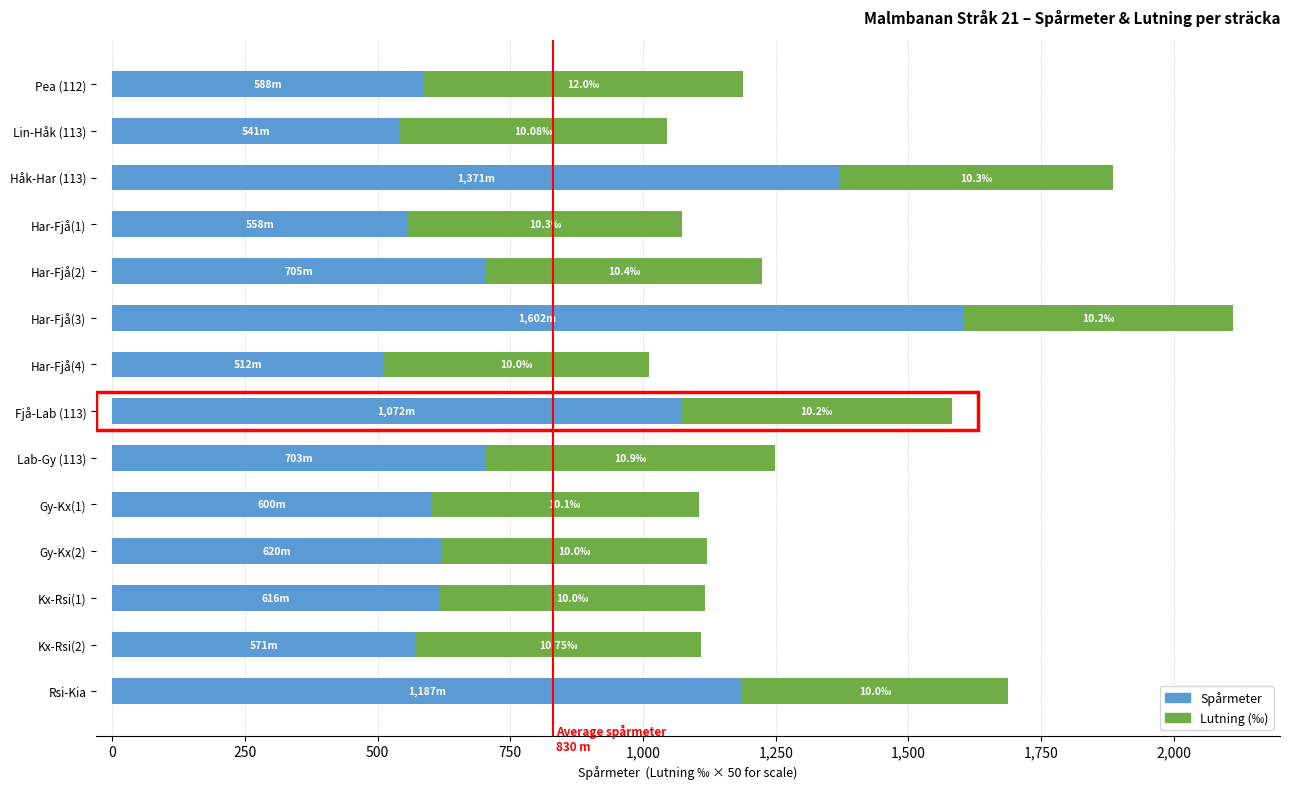

What is the sum of all Spårmeter values?

11246.0